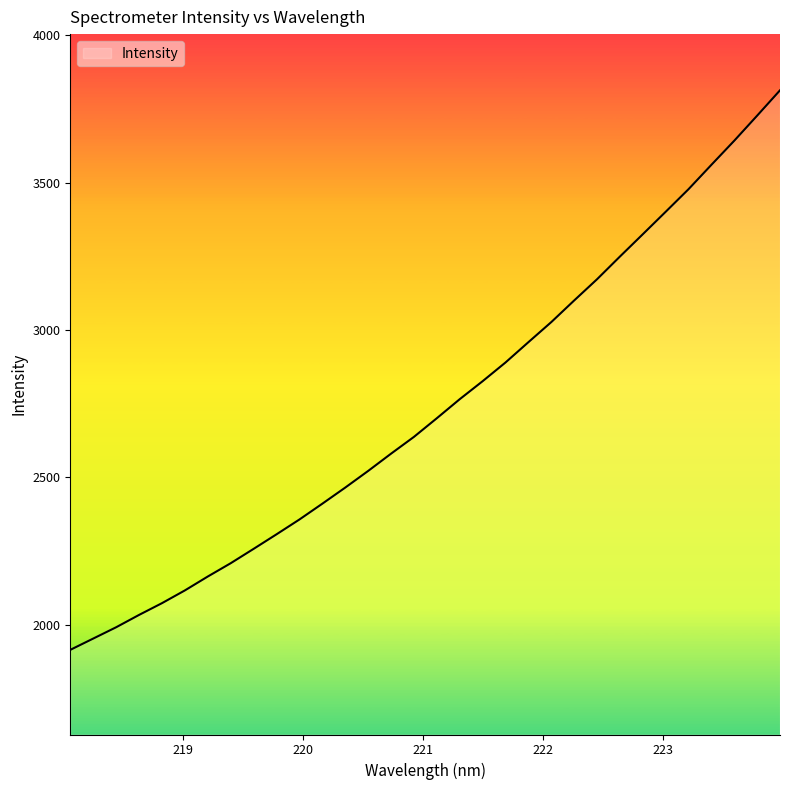

What is the greatest value displayed?

3812.9